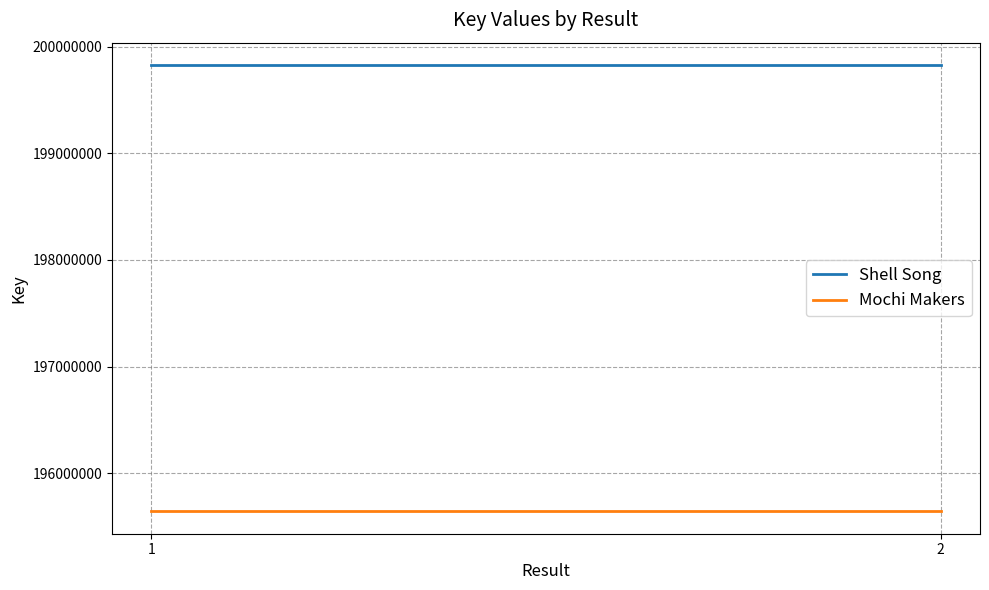

Reading left to right, extract all data points from this chart.

Shell Song: 1=199829349	2=199829349
Mochi Makers: 1=195640703	2=195640703